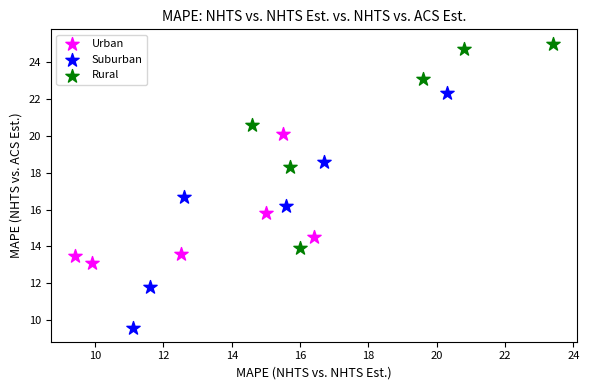

Which series reaches the minimum Y coordinate?

Suburban